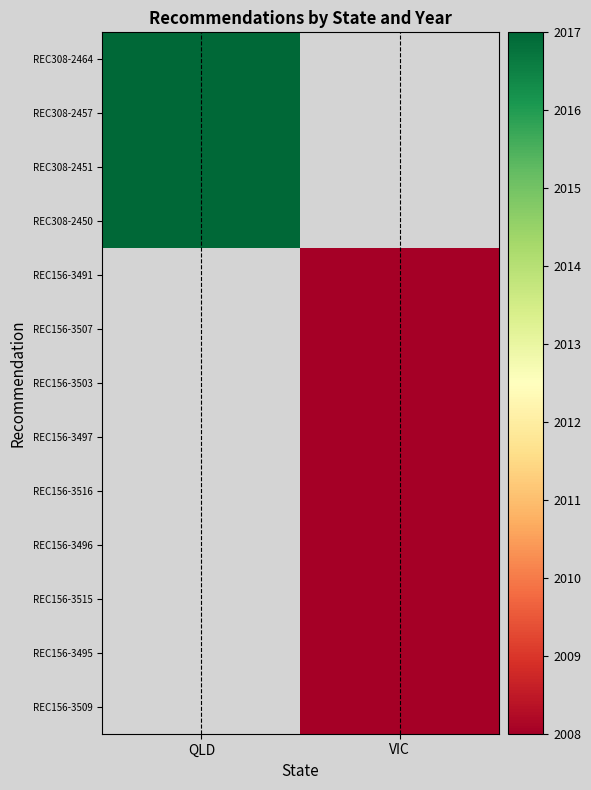

True or false: REC156-3503 has a value of 2008.0 at VIC.

True